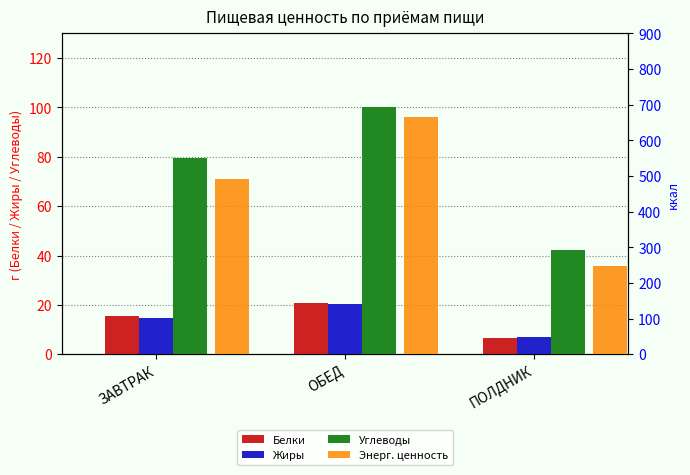

The Углеводы series shows 100.3 at ОБЕД. True or false?

True